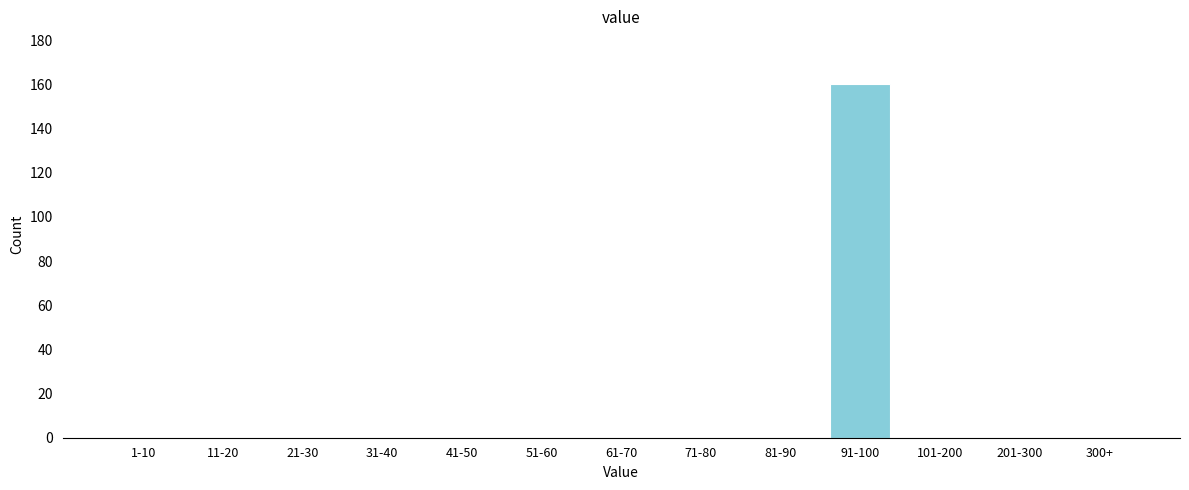

Reading right to left, transcribe all the data shown in this chart.

300+=0	201-300=0	101-200=0	91-100=160	81-90=0	71-80=0	61-70=0	51-60=0	41-50=0	31-40=0	21-30=0	11-20=0	1-10=0